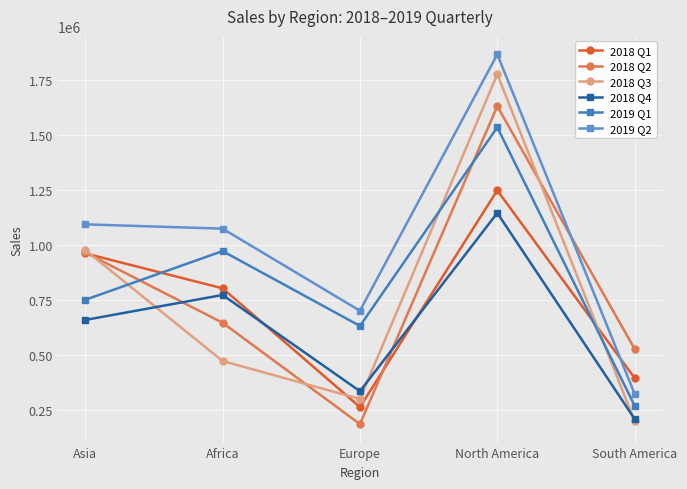

True or false: 2018 Q4 has a value of 772069 at Africa.

True